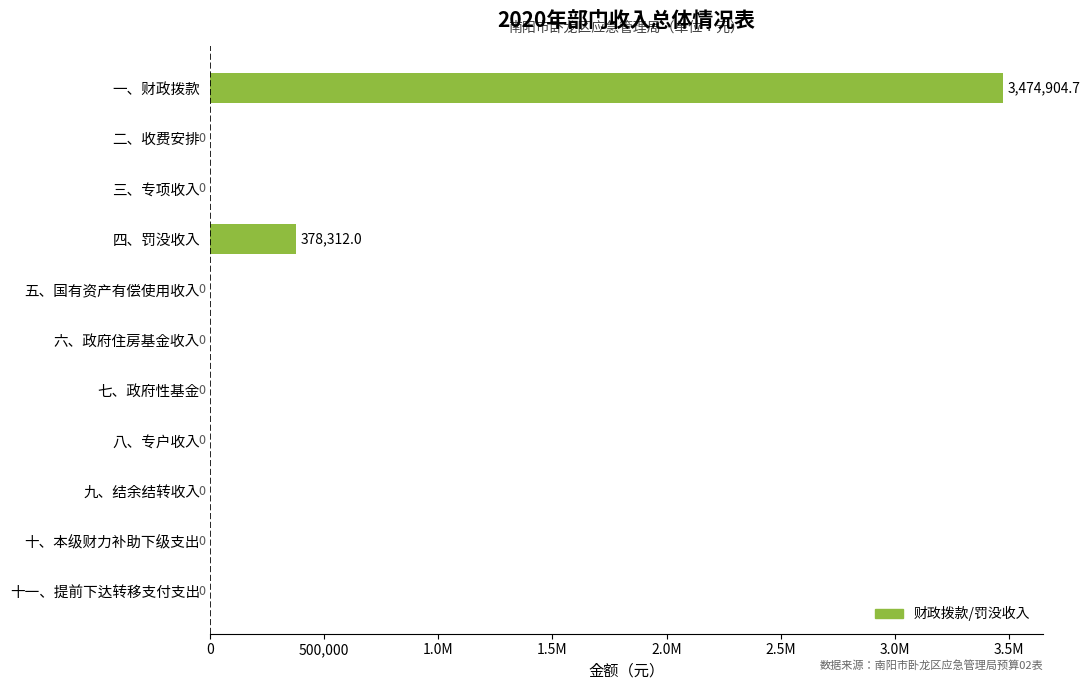

What is the difference between the maximum and minimum values?

3474904.7